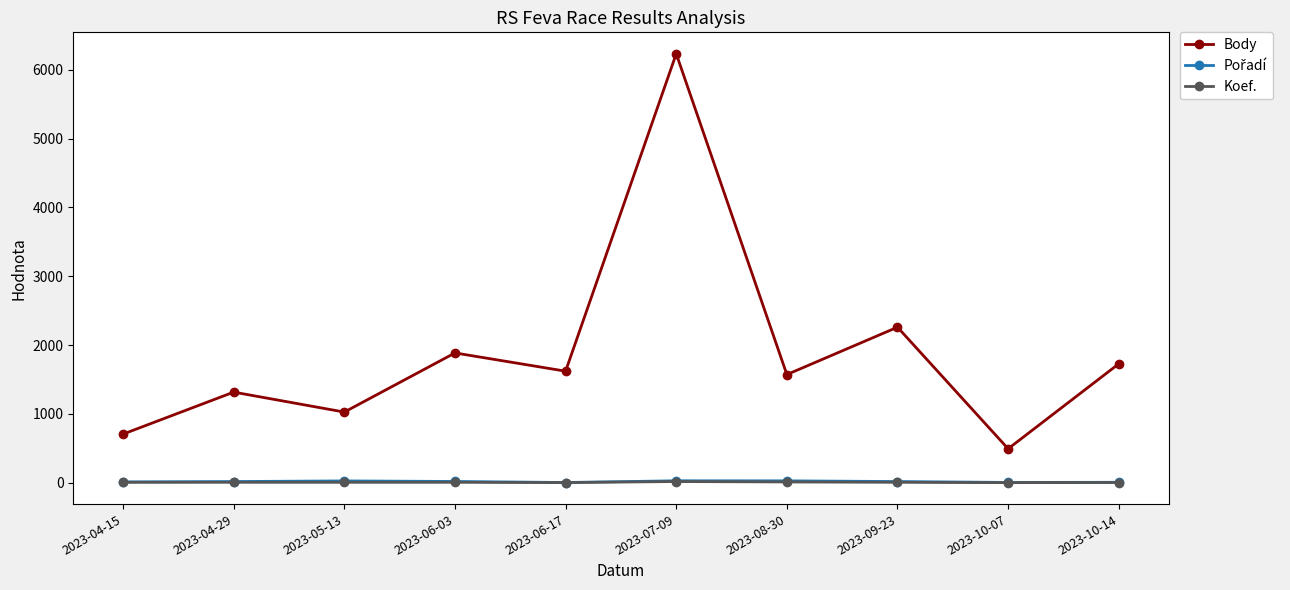

How many values in the Body series are below 1621?

5